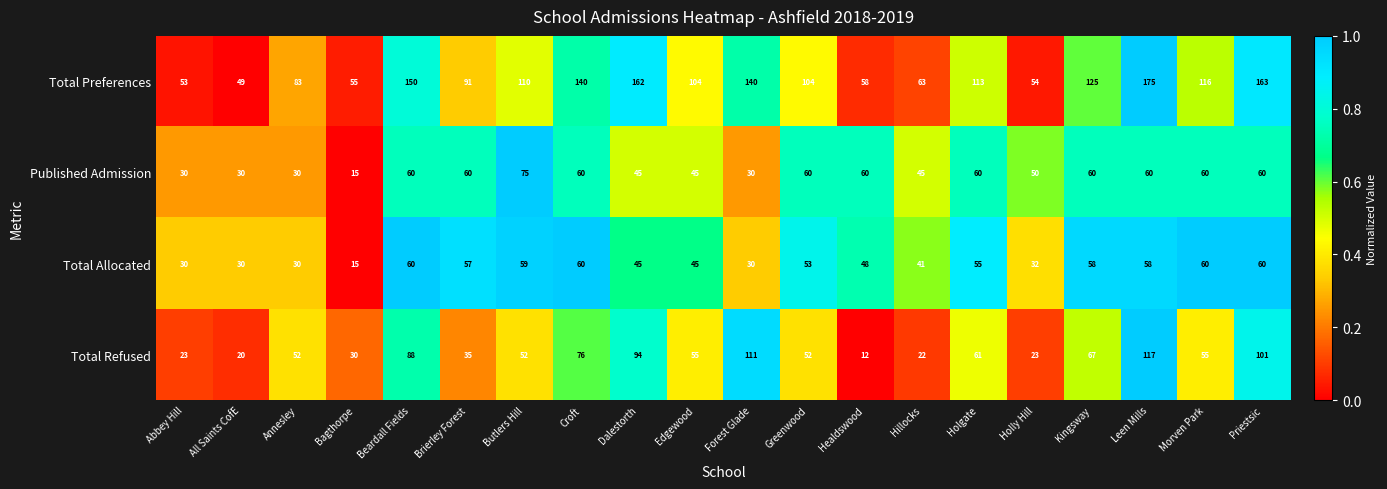

The Total Allocated series shows 30 at Forest Glade. True or false?

True